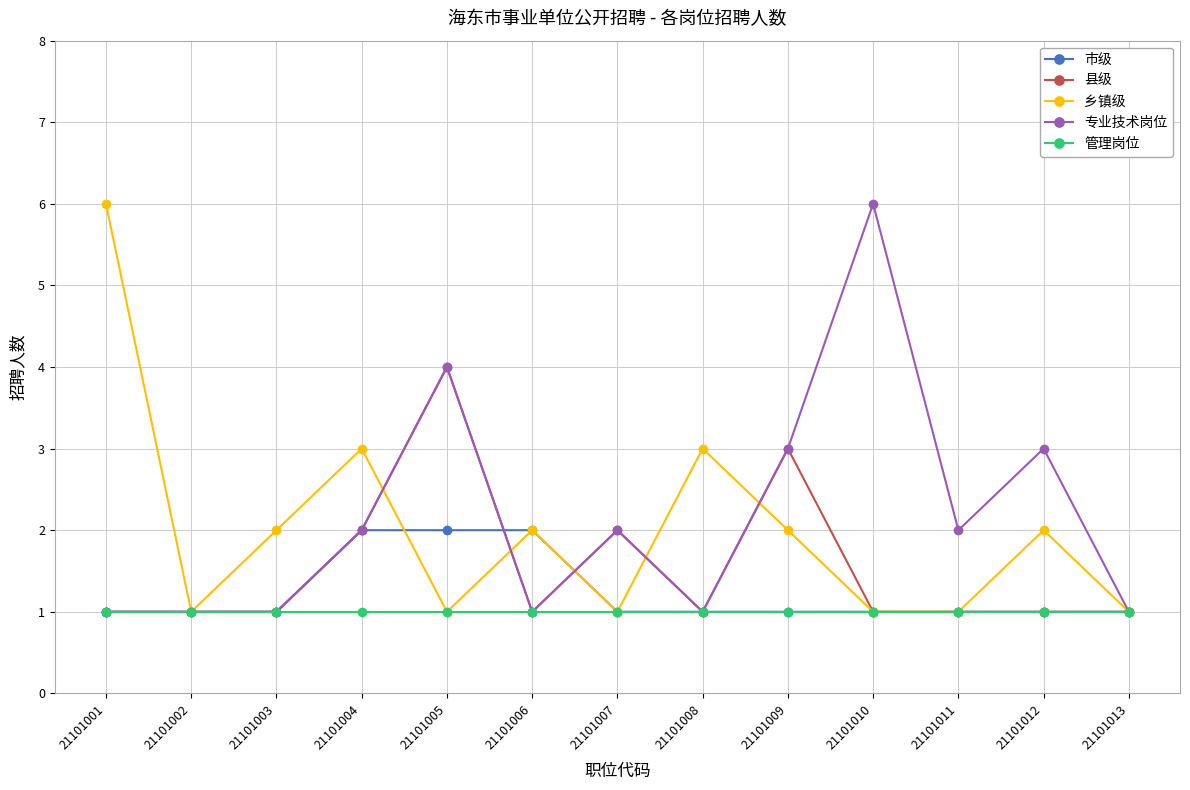

Between 21101008 and 21101013, which series saw the biggest shift?

乡镇级